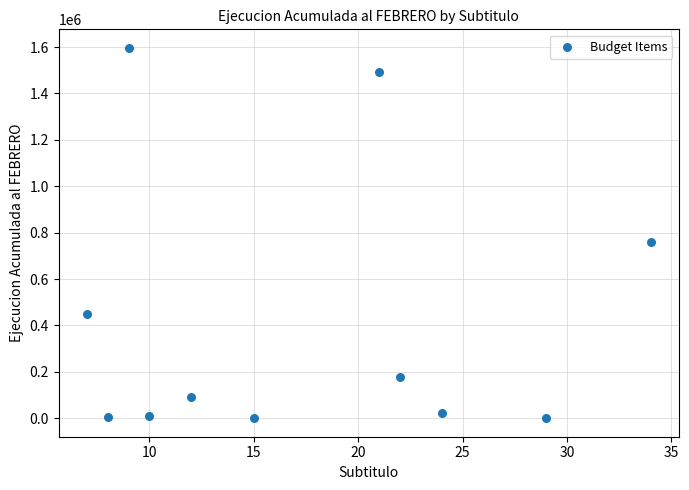

What is the average Y value?

418671